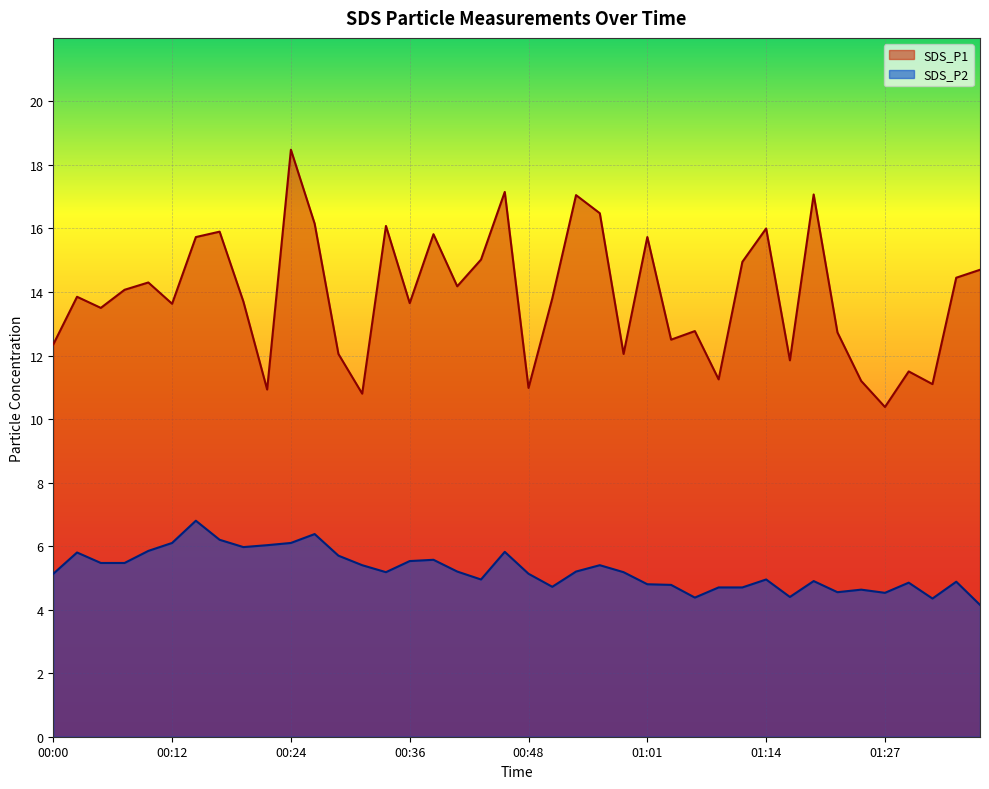

How many data points in SDS_P2 are above 5?

23